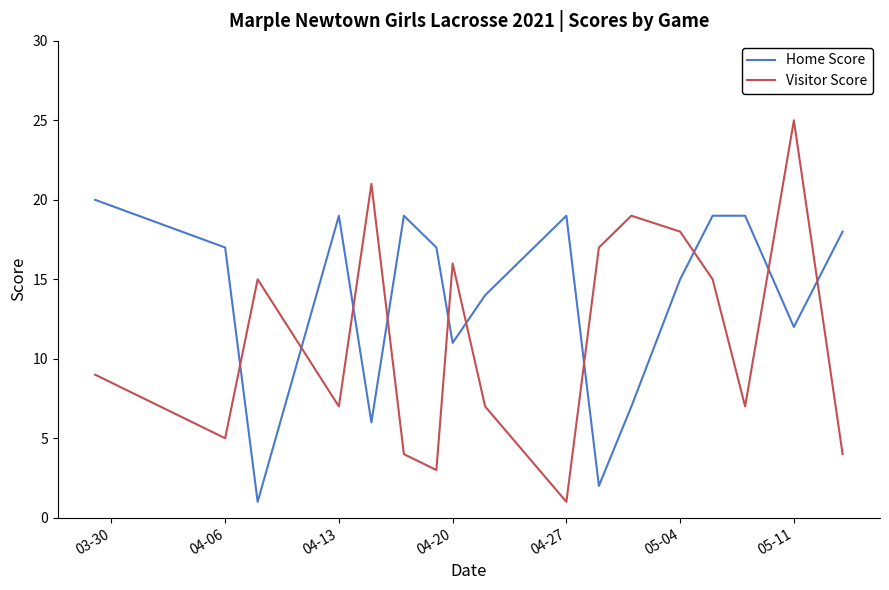

What is the difference between the maximum and minimum values in the Visitor Score series?

24